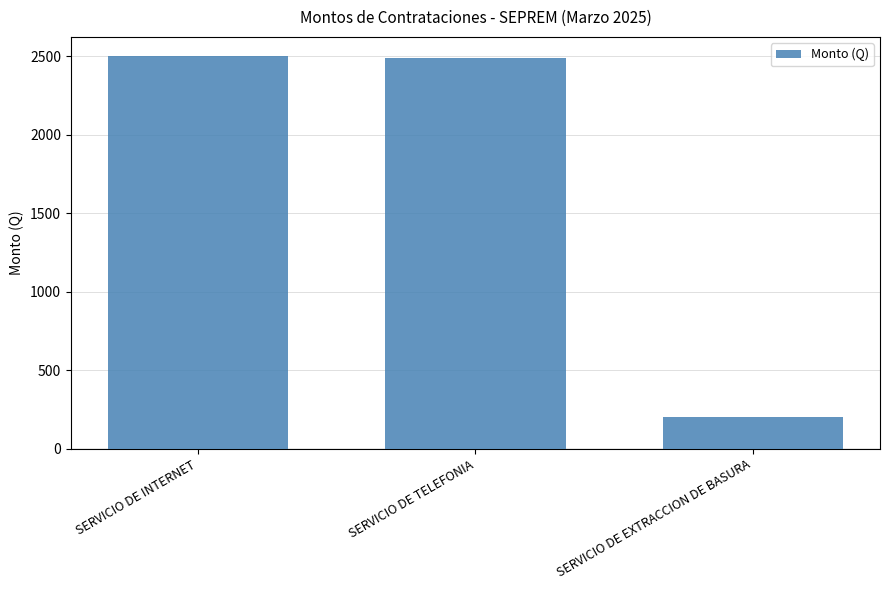

What is the smallest value displayed?

200.0